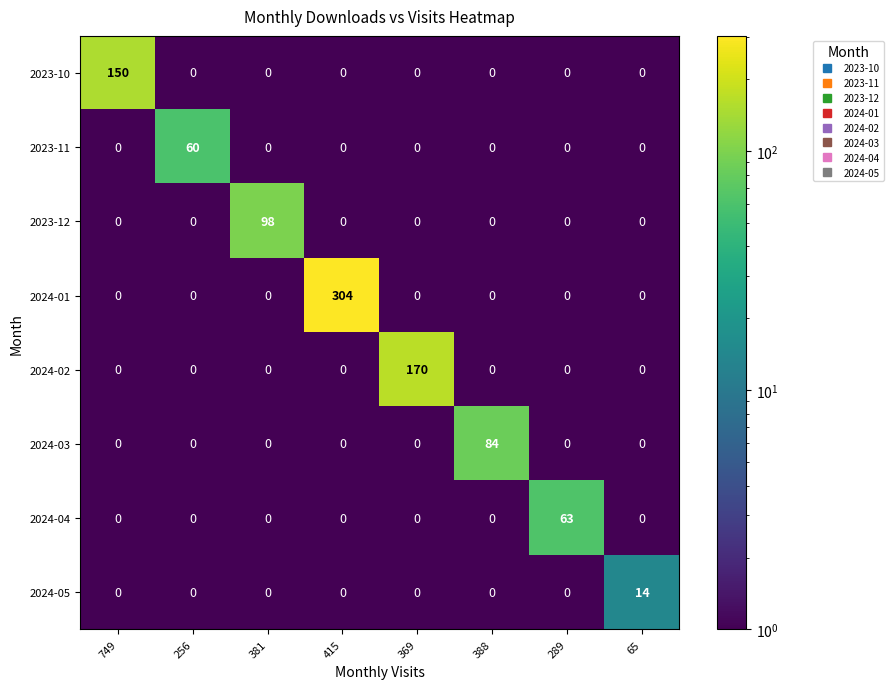

What is the difference between the 2024-02 values at 415 and 369?

170